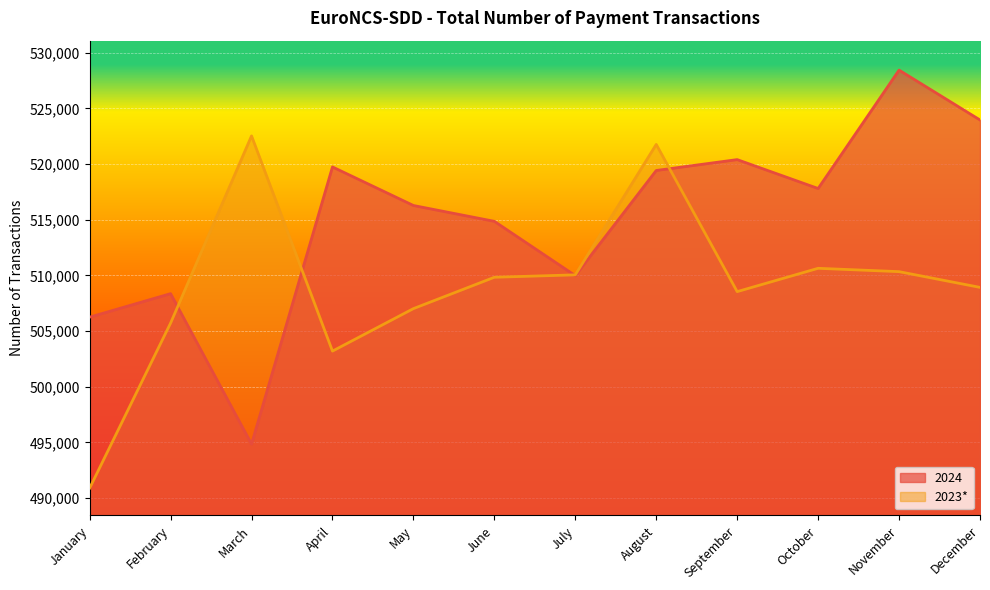

How many lines are shown in the chart?

2